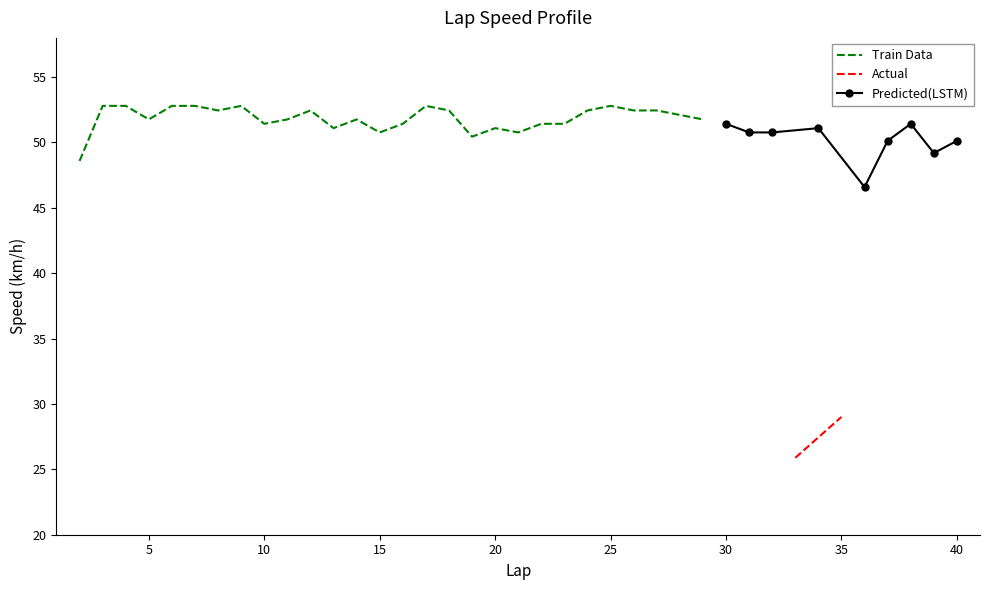

Read the value at 24.

52.5